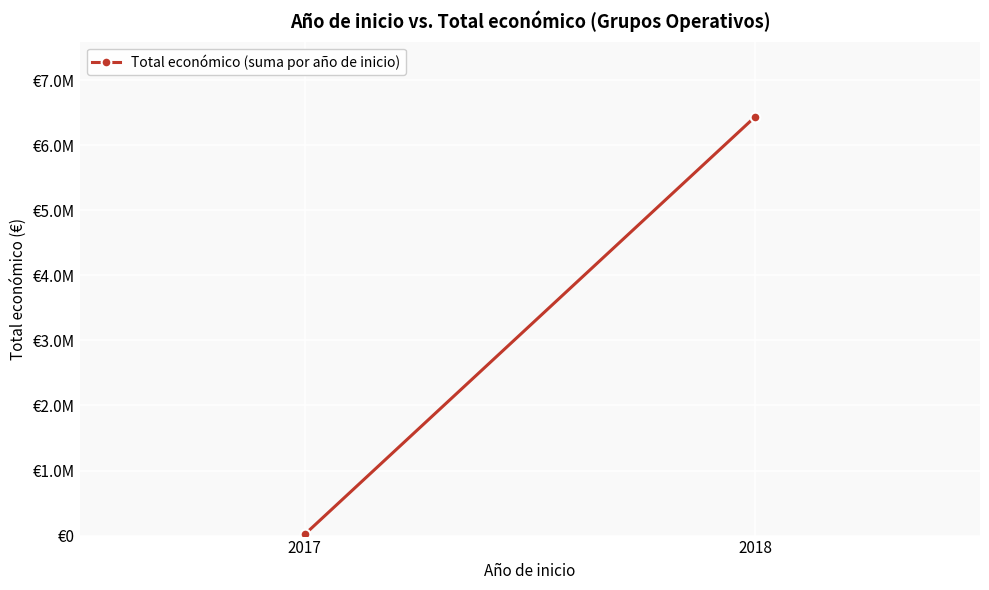

How many lines are shown in the chart?

1